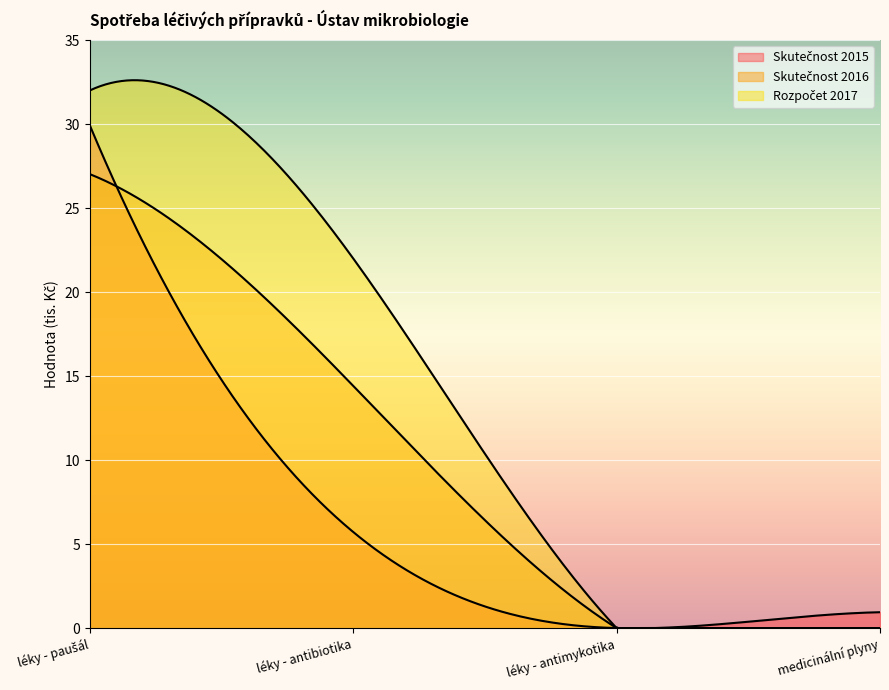

Reading left to right, what are all the values shown in this chart?

Skutečnost 2015: léky - paušál=29.9	léky - antibiotika=5.7	léky - antimykotika=0.0	medicinální plyny=0.9
Skutečnost 2016: léky - paušál=27.0	léky - antibiotika=14.4	léky - antimykotika=0.0	medicinální plyny=0.0
Rozpočet 2017: léky - paušál=32.0	léky - antibiotika=22.0	léky - antimykotika=0.0	medicinální plyny=0.0